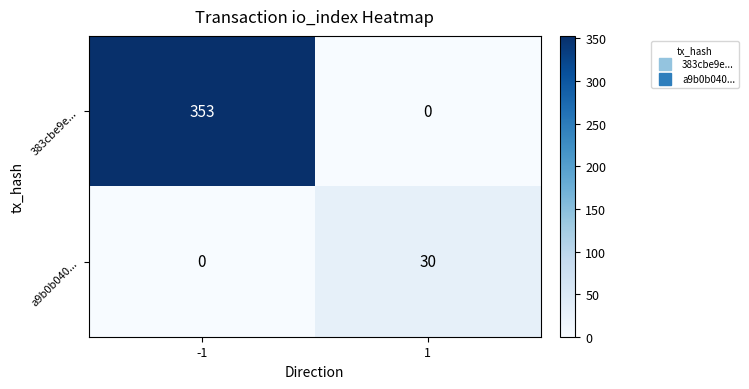

Count the number of categories in the chart.

2